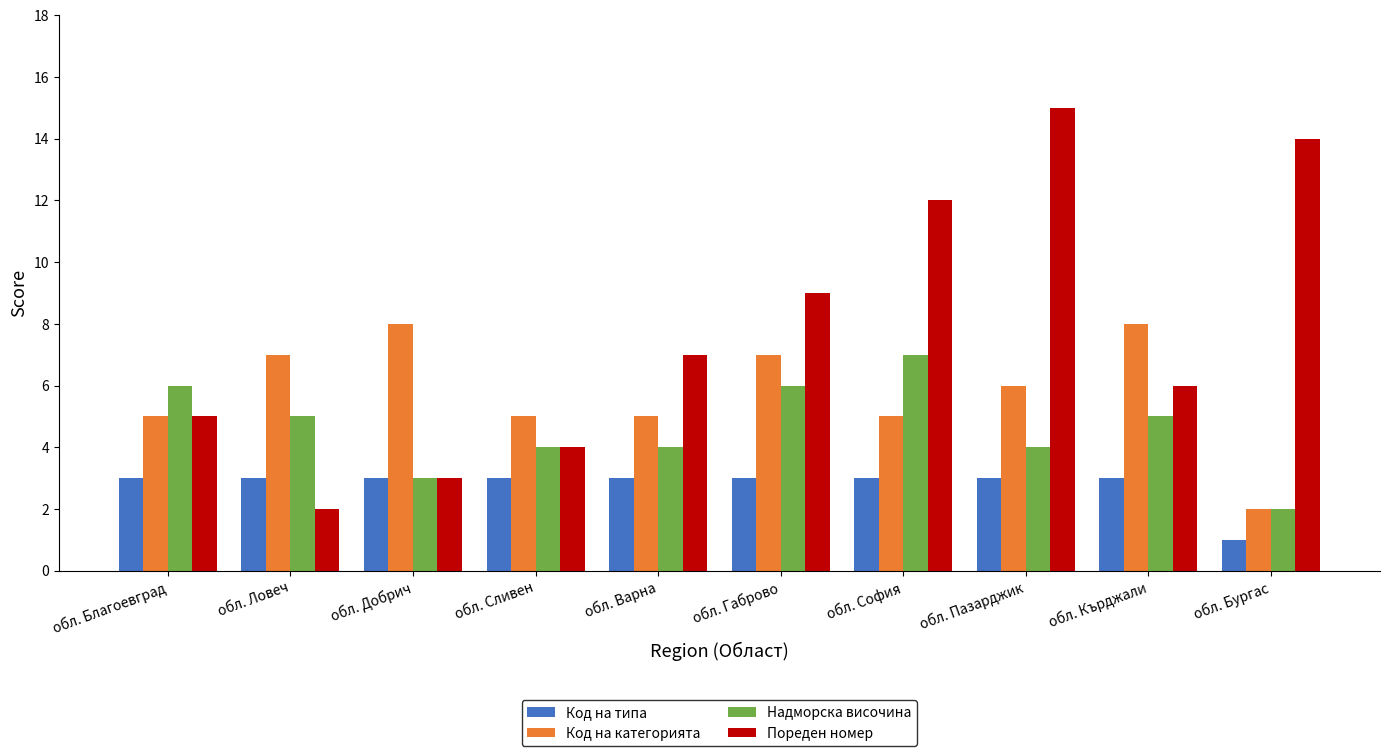

Rank the series at обл. Габрово from highest to lowest value.

Пореден номер, Код на категорията, Надморска височина, Код на типа